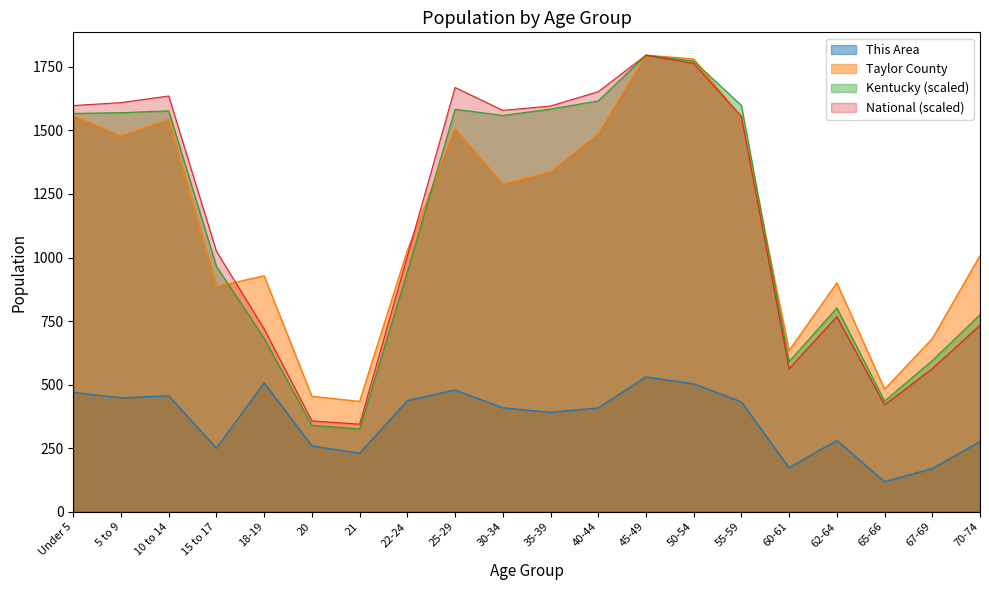

What is the sum of all This Area values?

7226.0